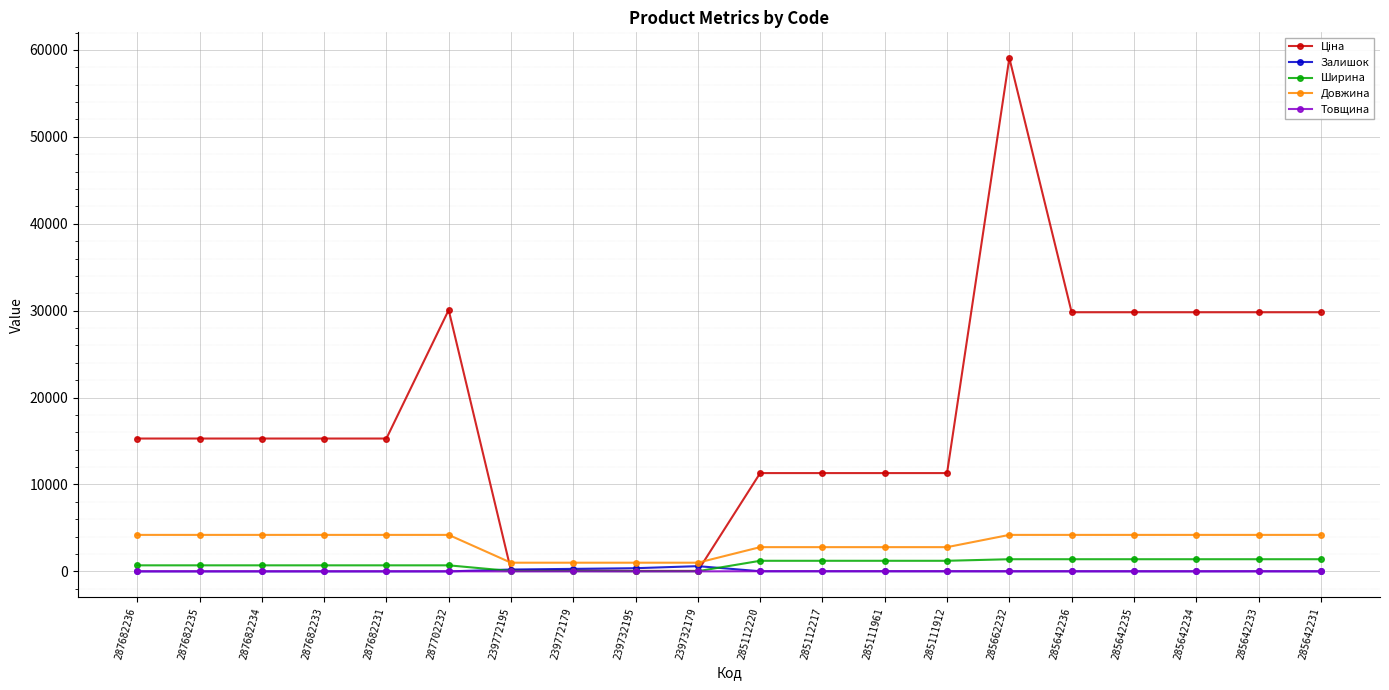

What position from the right is 285642236?

5